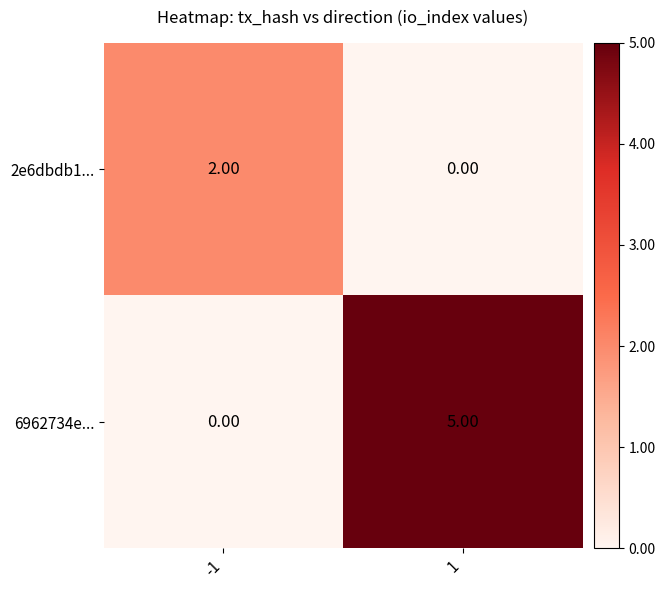

Which series has the largest total across all categories?

6962734e...